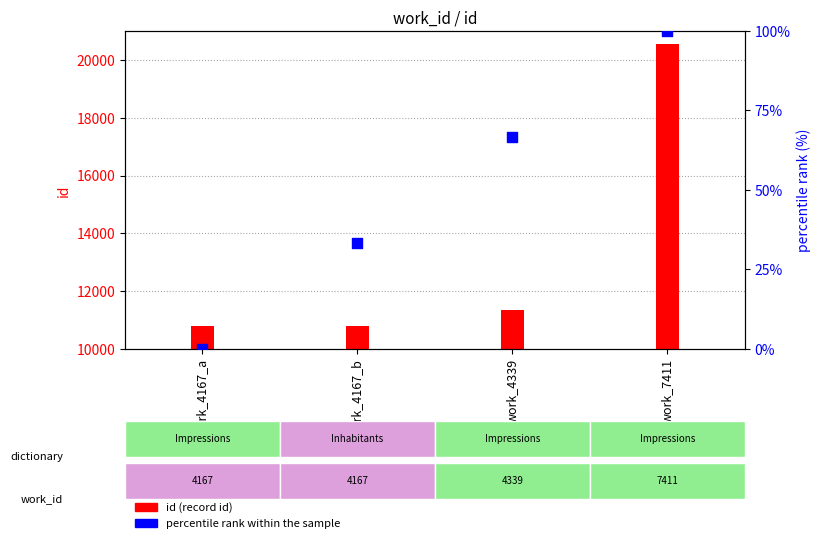

Which series reaches the maximum Y coordinate?

id (record id)